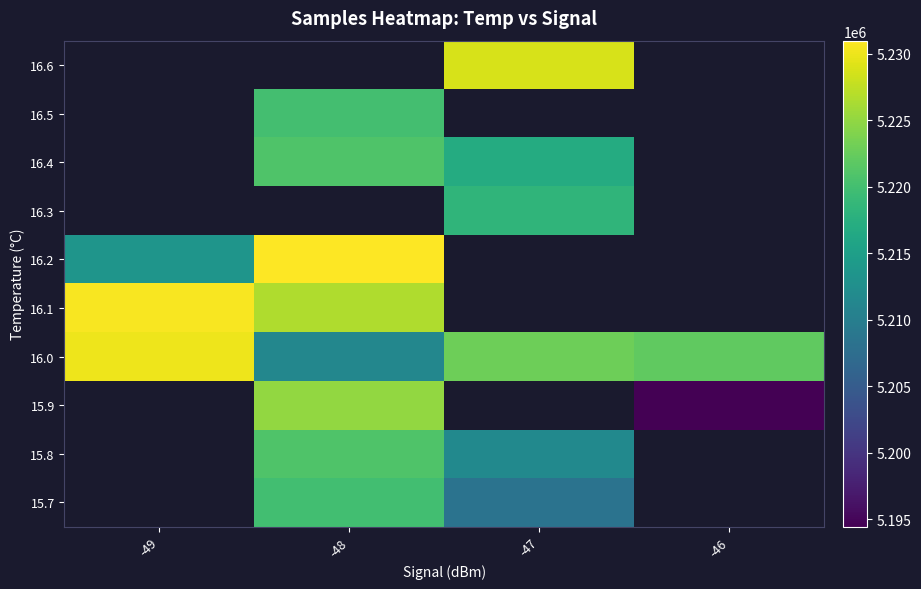

Between -47 and -46, which is larger?

-46